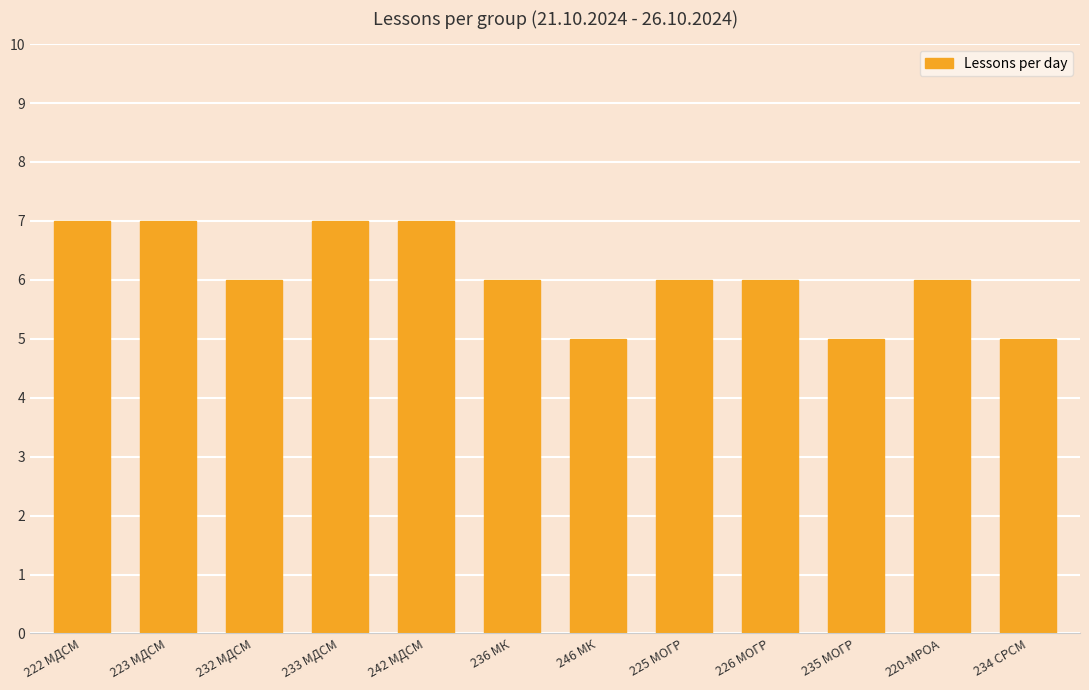

What is the difference between the maximum and minimum values?

2